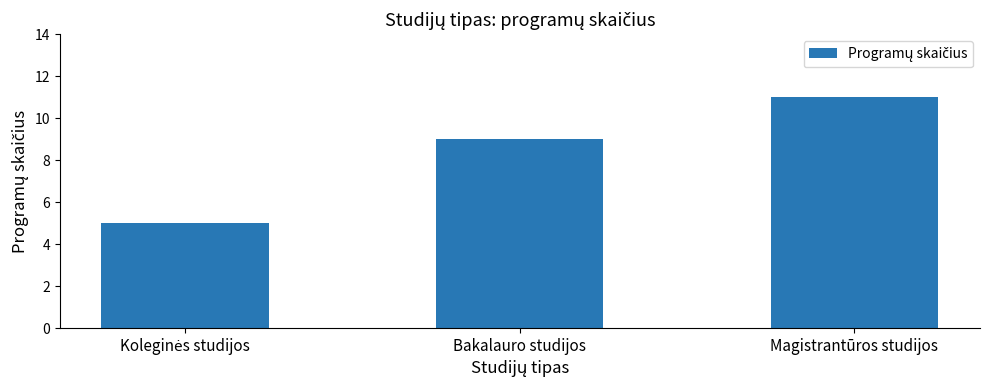

The value at Magistrantūros studijos is 11. True or false?

True